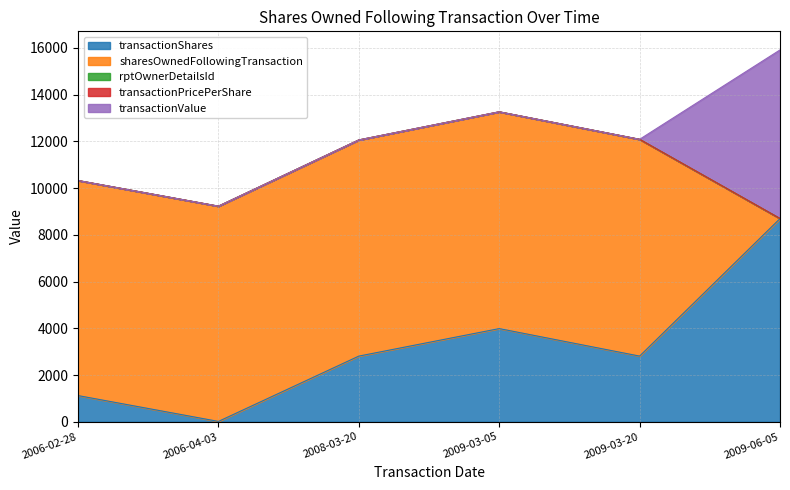

Is the value of transactionValue at 2009-03-20 greater than the value of sharesOwnedFollowingTransaction at 2006-02-28?

No